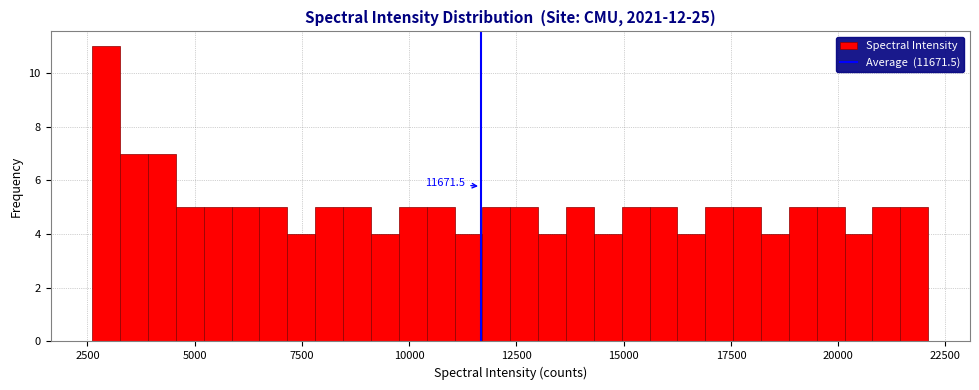

Read against the x-axis, roughly where is the centre of the tallest bar?

3000